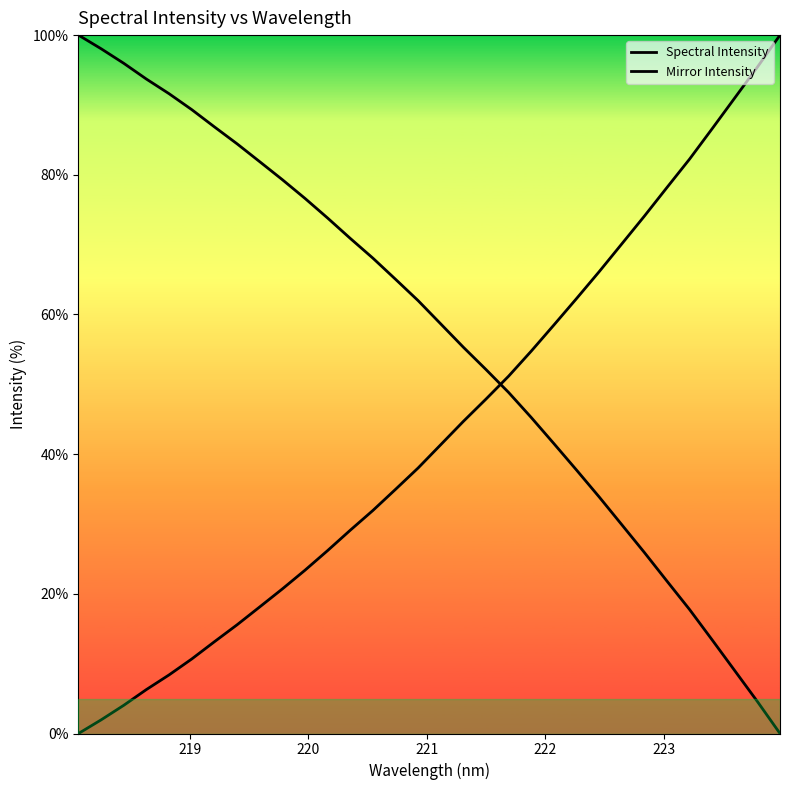

What is the sum of all Spectral Intensity values?

1386.9